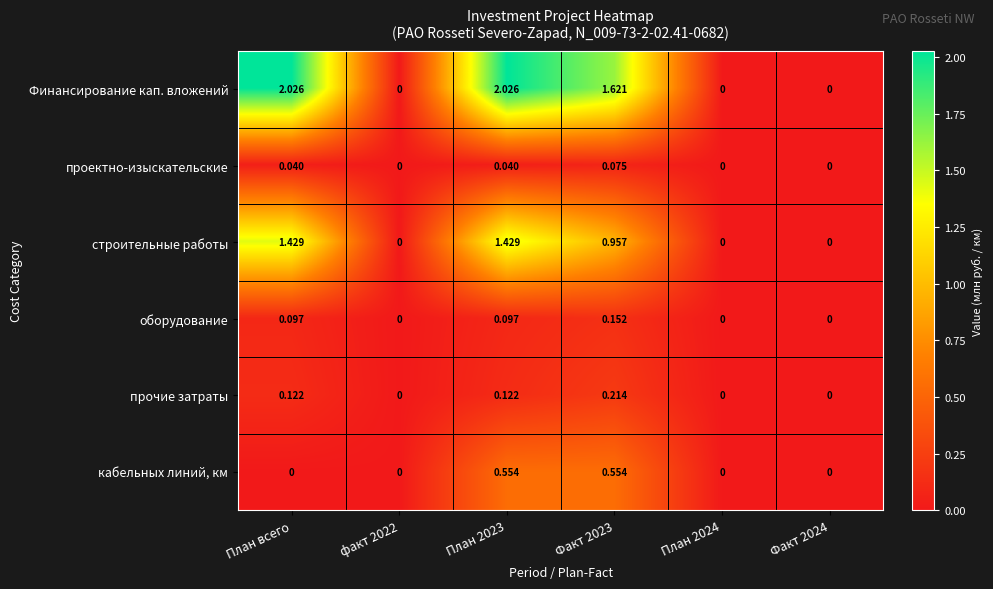

Rank the series by their maximum value, from highest to lowest.

Финансирование кап. вложений, строительные работы, кабельных линий, км, прочие затраты, оборудование, проектно-изыскательские